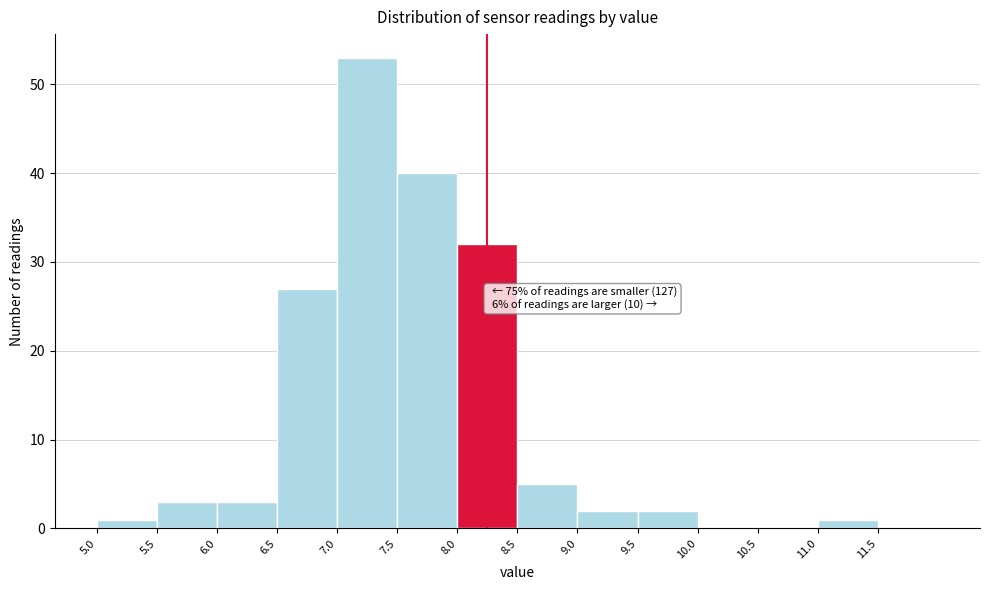

Over which range of the x-axis is the bar tallest?

7.0 to 7.5